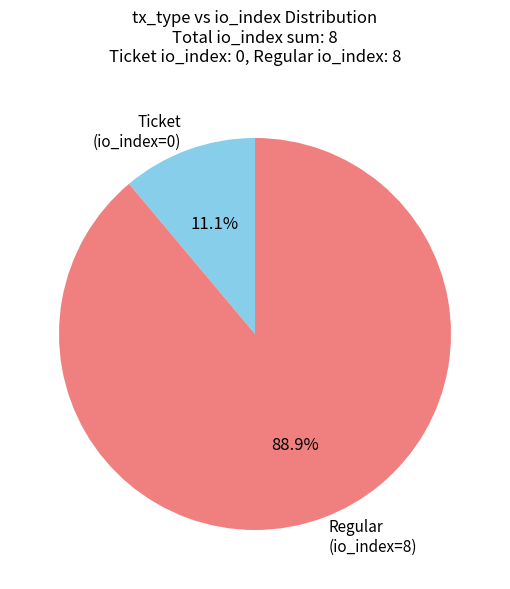

Which has a higher value, Ticket (io_index=0) or Regular (io_index=8)?

Regular (io_index=8)